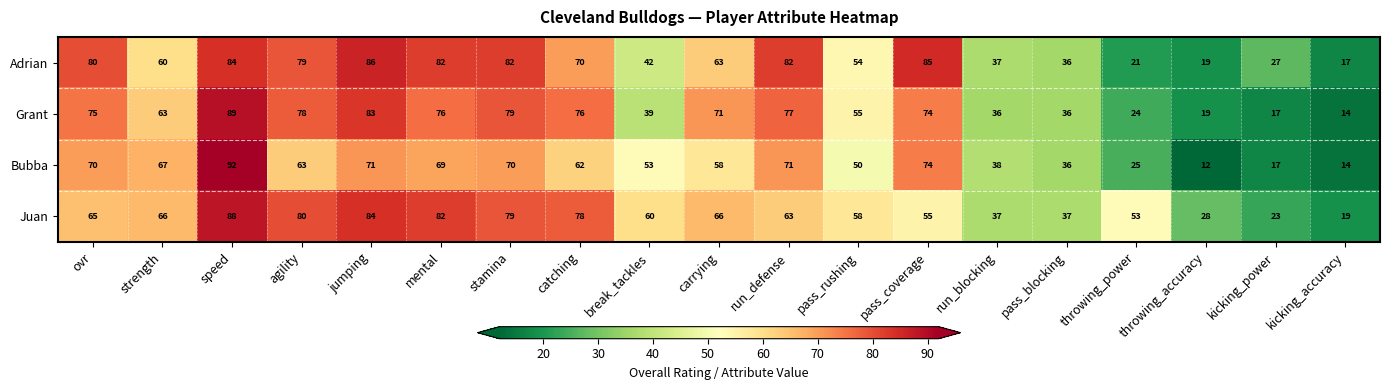

At which label does Bubba reach its peak?

speed